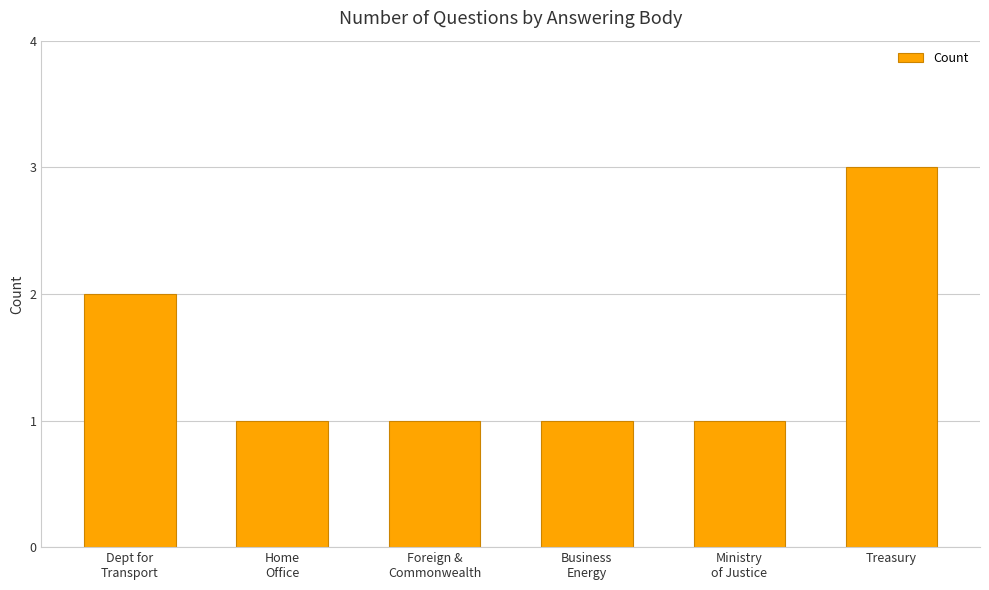

Reading left to right, list all the values displayed in this chart.

Dept for
Transport=2	Home
Office=1	Foreign &
Commonwealth=1	Business
Energy=1	Ministry
of Justice=1	Treasury=3